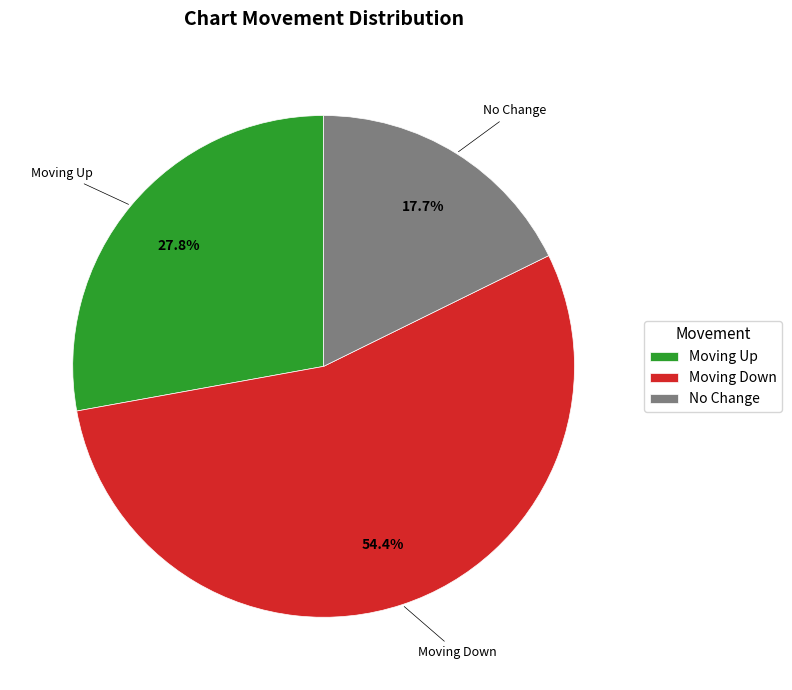

Approximately how many times larger is the value at Moving Up compared to No Change?

1.6